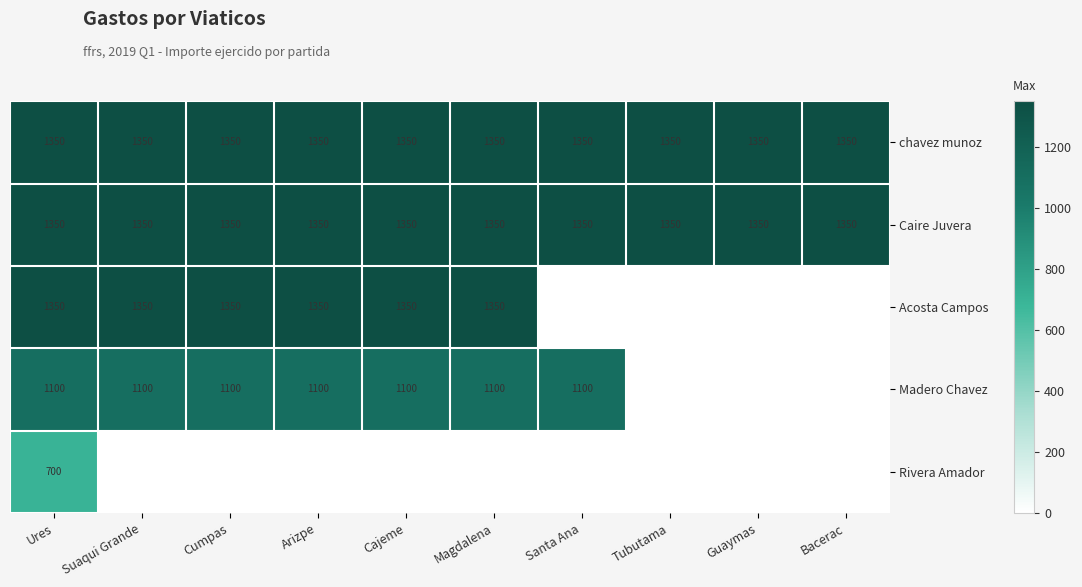

Is it true that Acosta Campos equals 1350 at Arizpe?

True